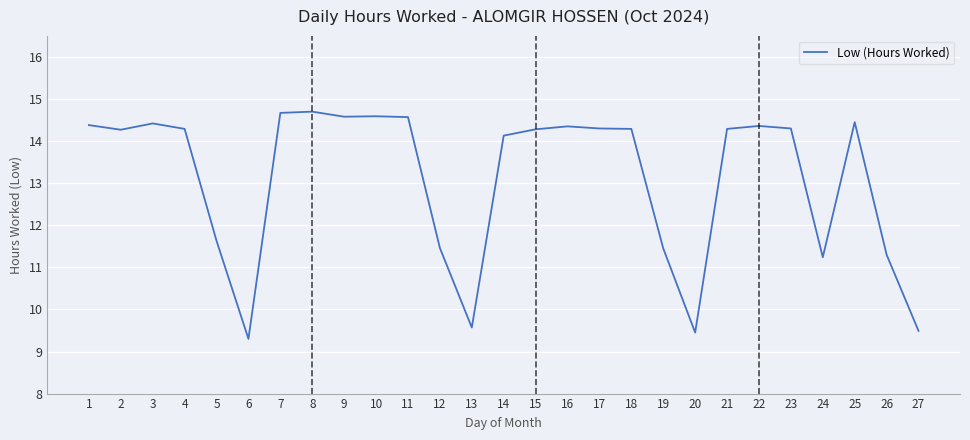

What is the difference between the maximum and minimum values?

5.4